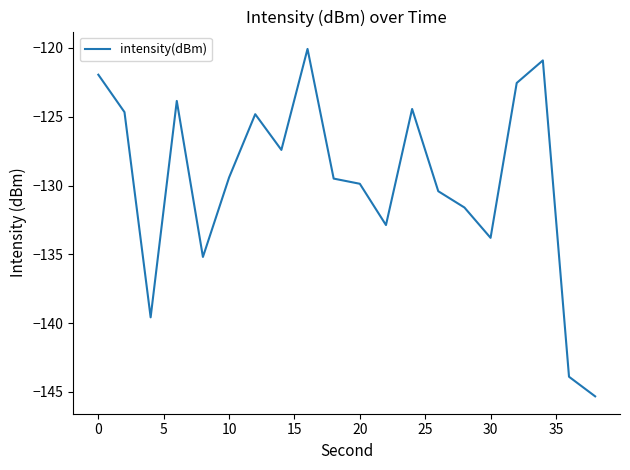

What is the minimum value shown in the chart?

-145.3